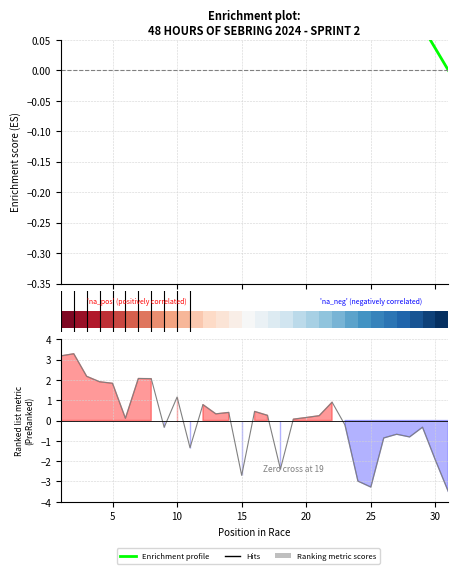

What is the label of the 25th bar from the right?

30